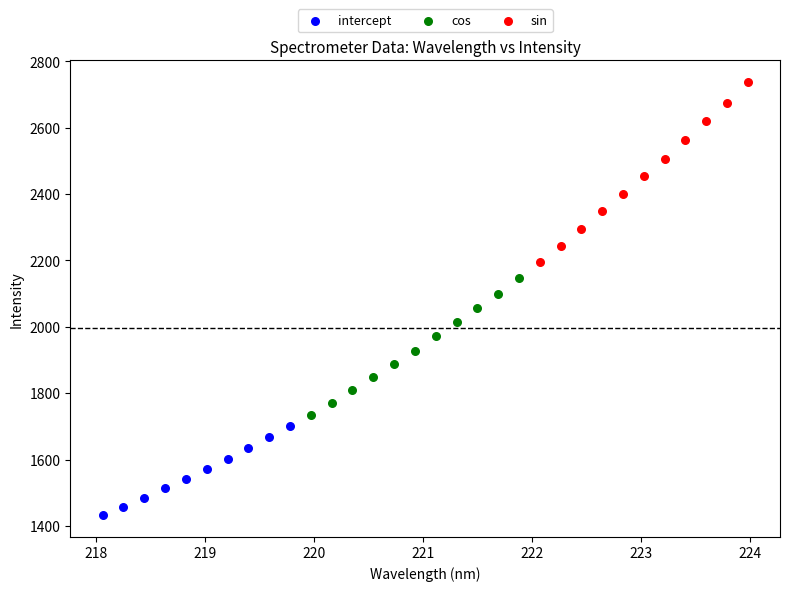

Which series contains the lowest Y value?

intercept